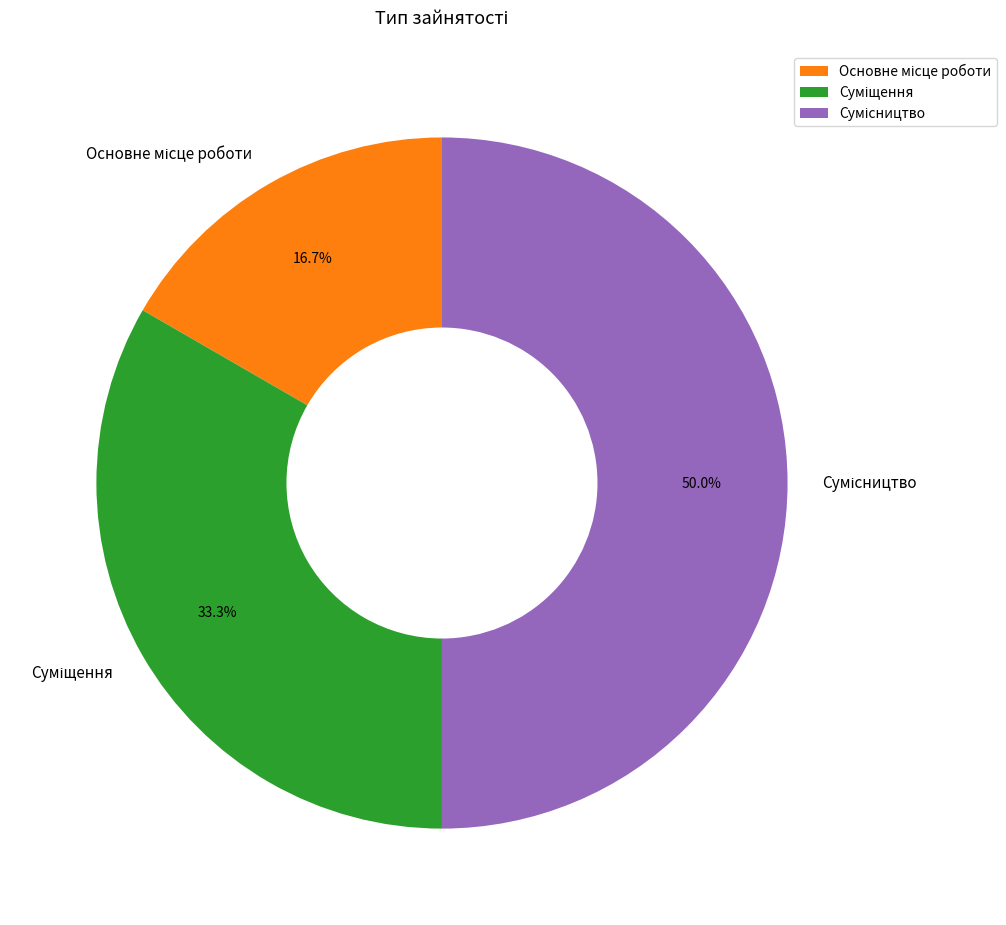

To the nearest percent, what is the combined percentage of Суміщення and Основне місце роботи?

50%